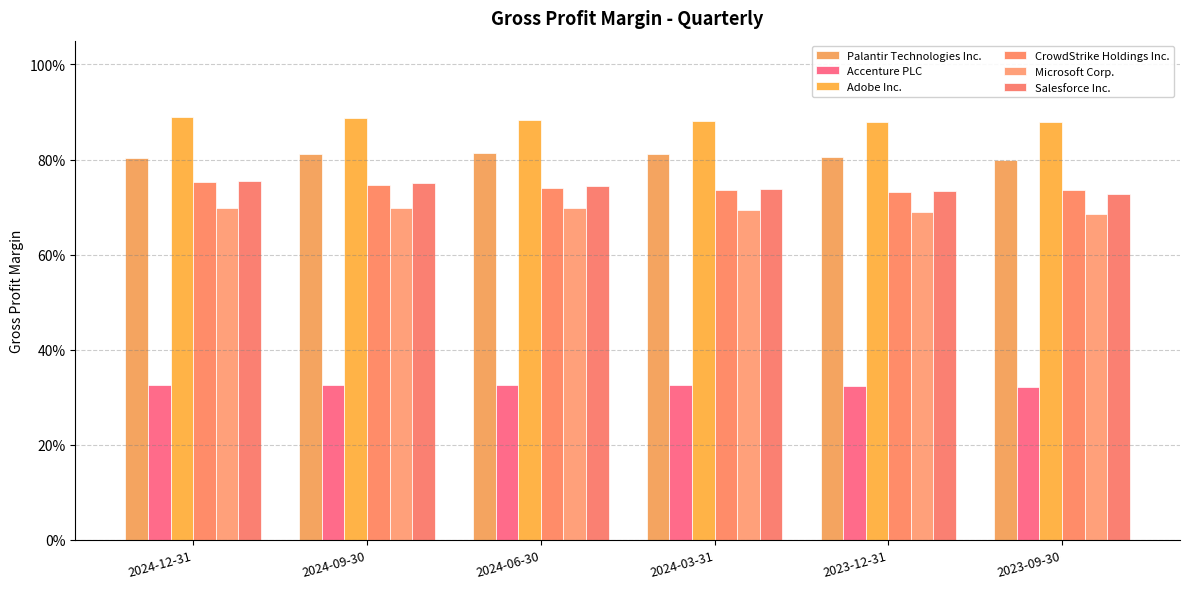

What is the lowest value of the Adobe Inc. series?

0.9